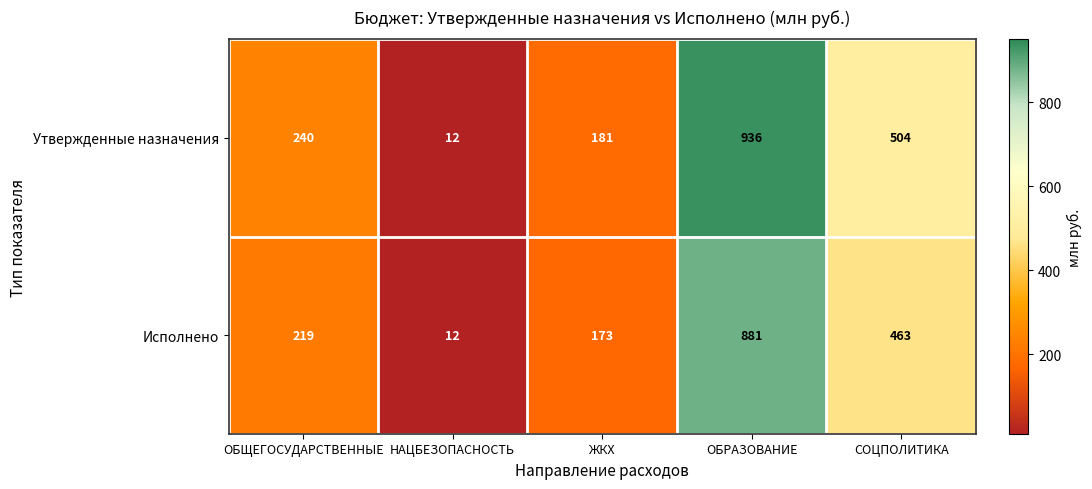

Where is Исполнено nearest to the value 446?

СОЦПОЛИТИКА